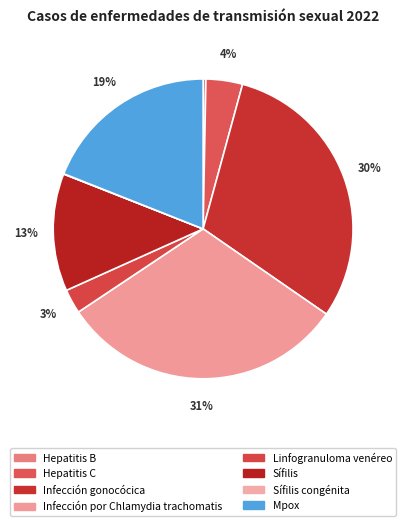

What is the ratio of the value at Infección gonocócica to the value at Sífilis congénita?

799.6